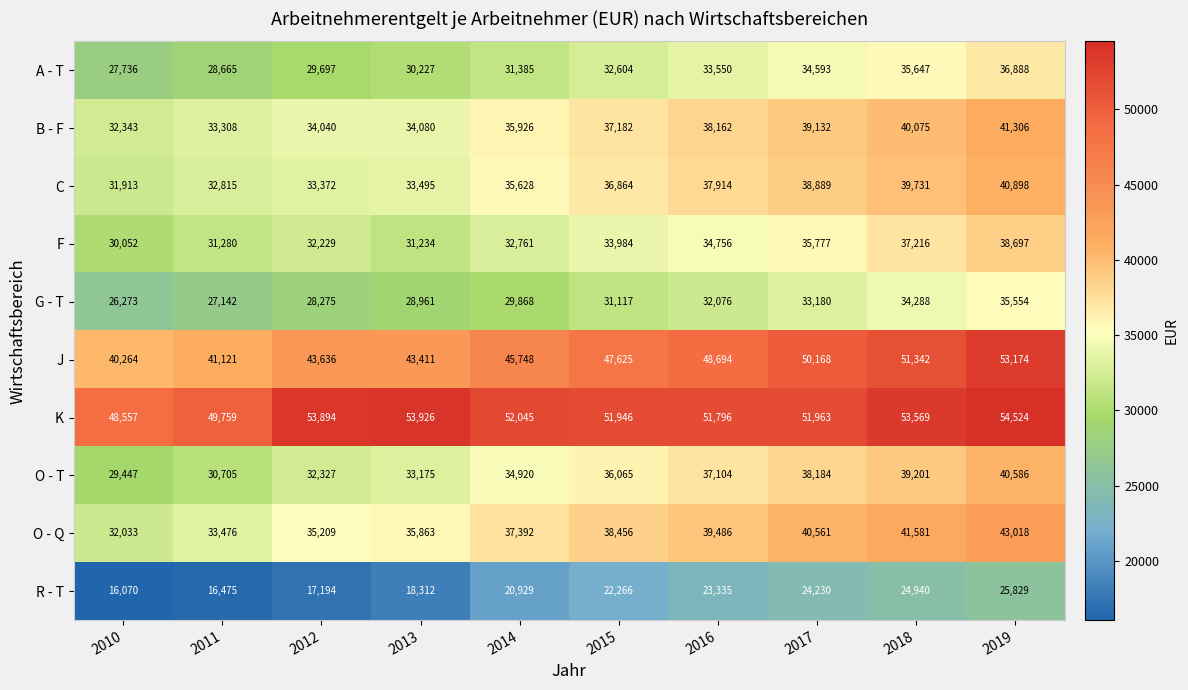

What is the spread (max minus min) of values at 2012?

36700